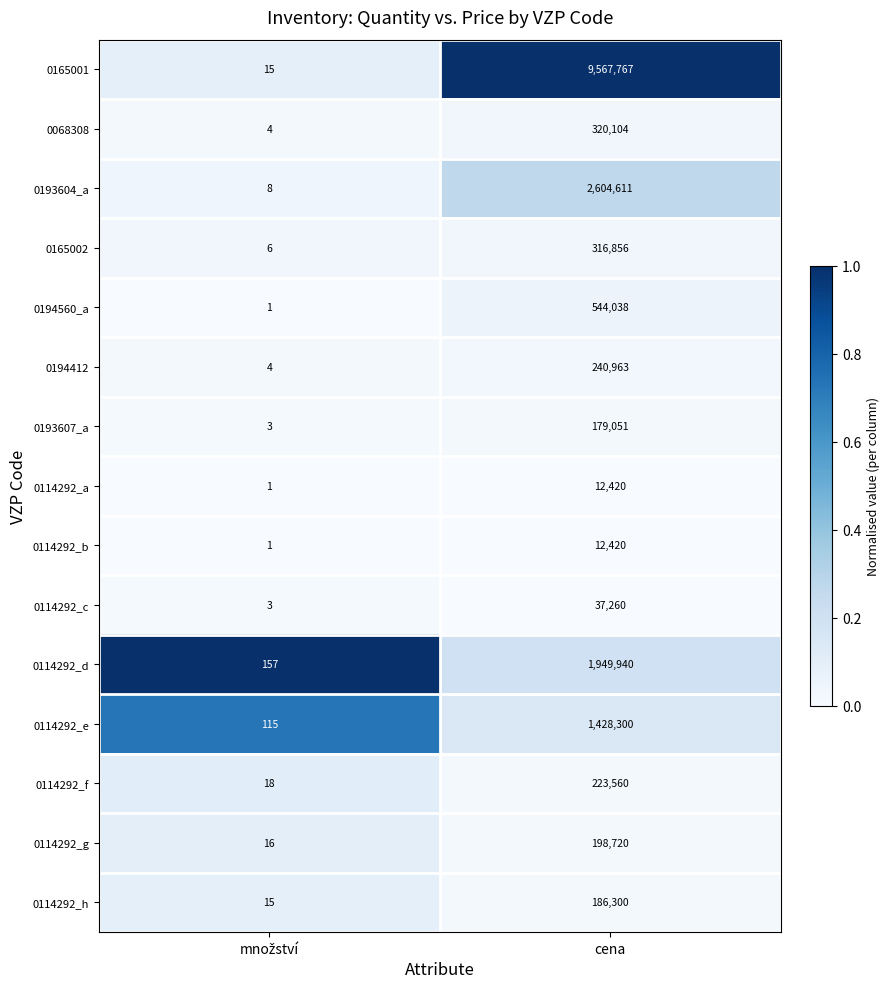

Reading left to right, what are all the values shown in this chart?

0165001: 15	9567767
0068308: 4	320104
0193604_a: 8	2604611
0165002: 6	316856
0194560_a: 1	544038
0194412: 4	240963
0193607_a: 3	179051
0114292_a: 1	12420
0114292_b: 1	12420
0114292_c: 3	37260
0114292_d: 157	1949940
0114292_e: 115	1428300
0114292_f: 18	223560
0114292_g: 16	198720
0114292_h: 15	186300